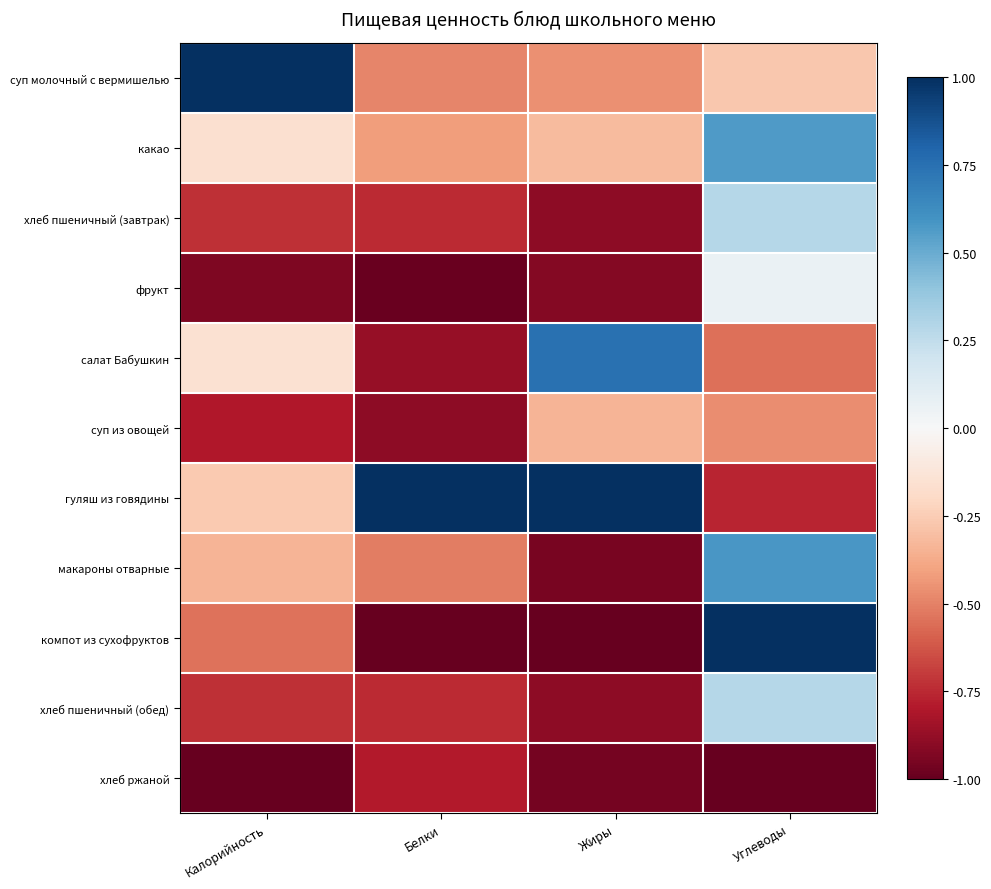

Which series has the largest range (max minus min)?

компот из сухофруктов